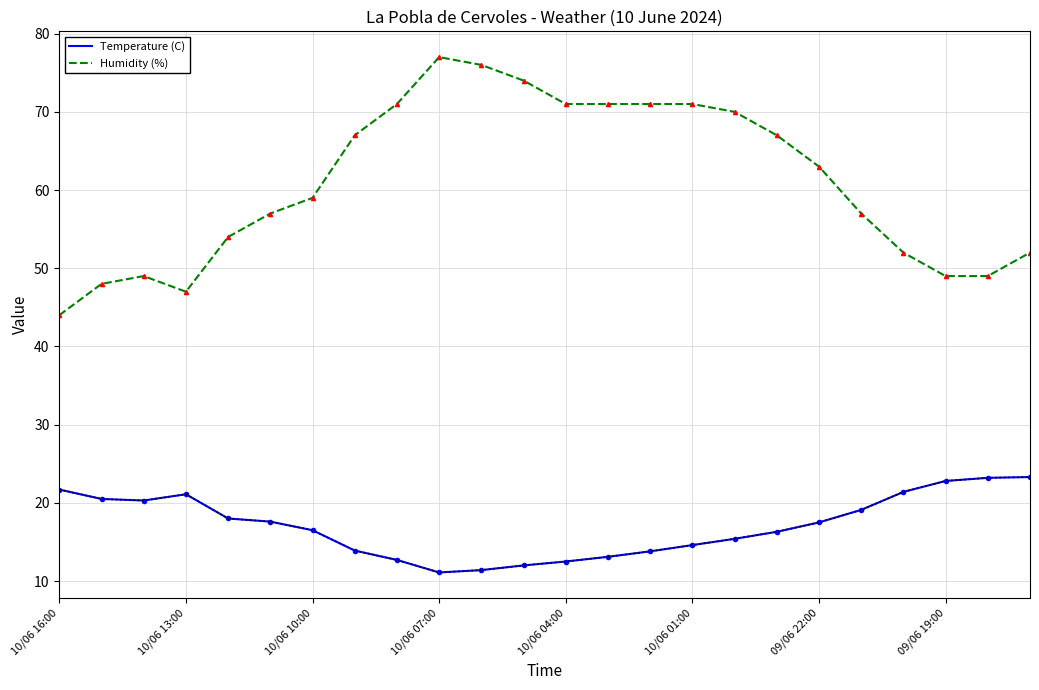

True or false: Humidity (%) and Temperature (C) intersect in this chart.

False